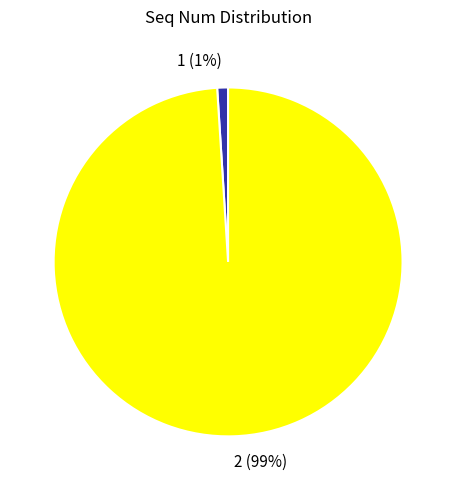

What percentage is the 2 slice, to the nearest percent?

99%